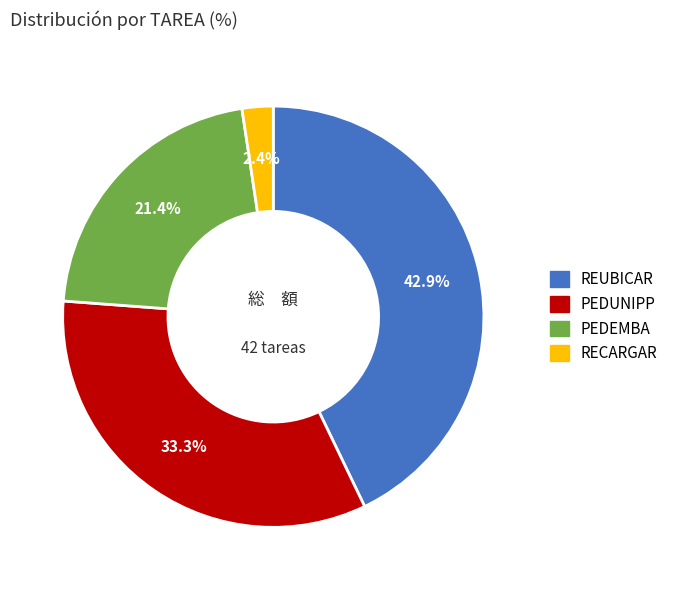

Is there any slice that represents more than half of the pie?

No